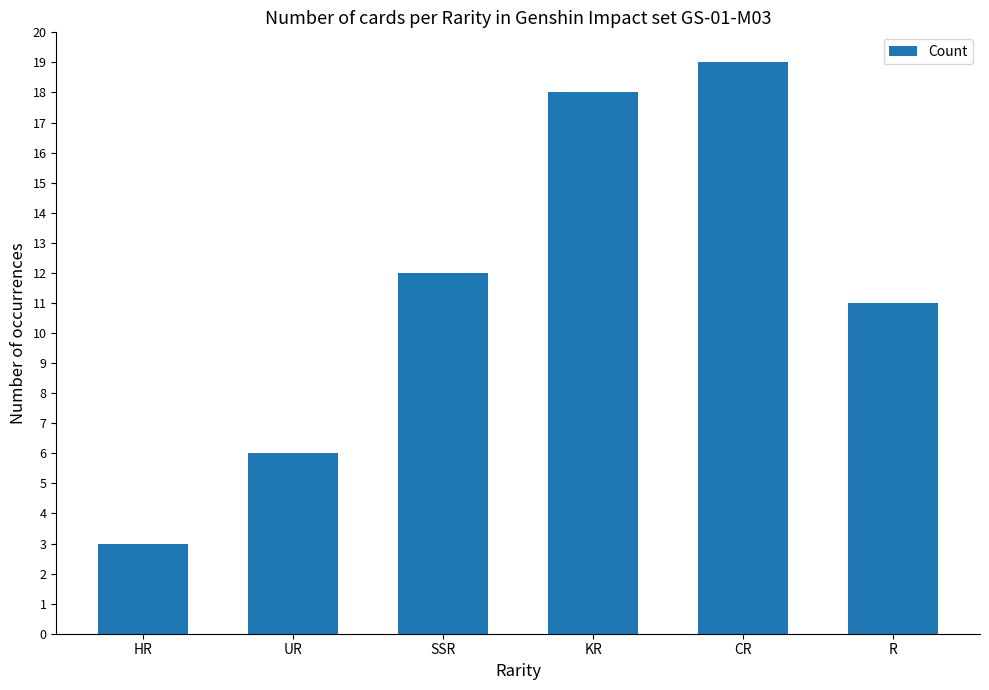

What is the sum of all values?

69